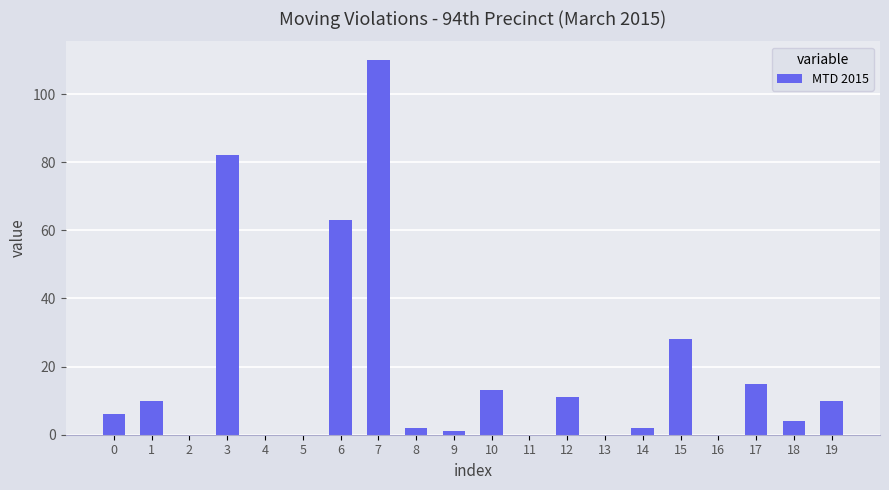

What is the sum of all values?

357